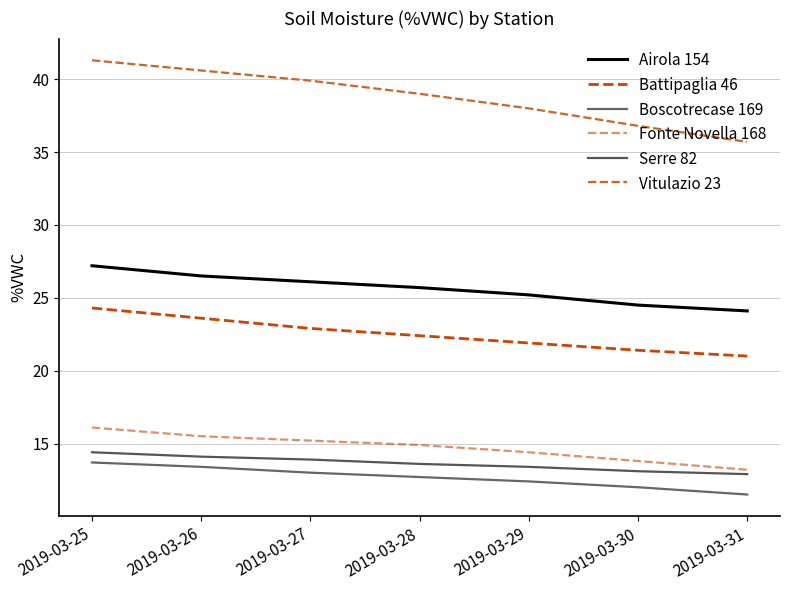

Between 2019-03-26 and 2019-03-27, which series saw the biggest shift?

Battipaglia 46